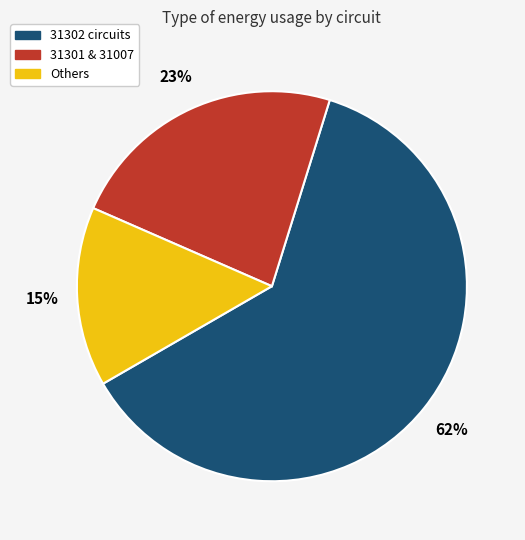

To the nearest percent, what portion does 31302 circuits represent?

62%